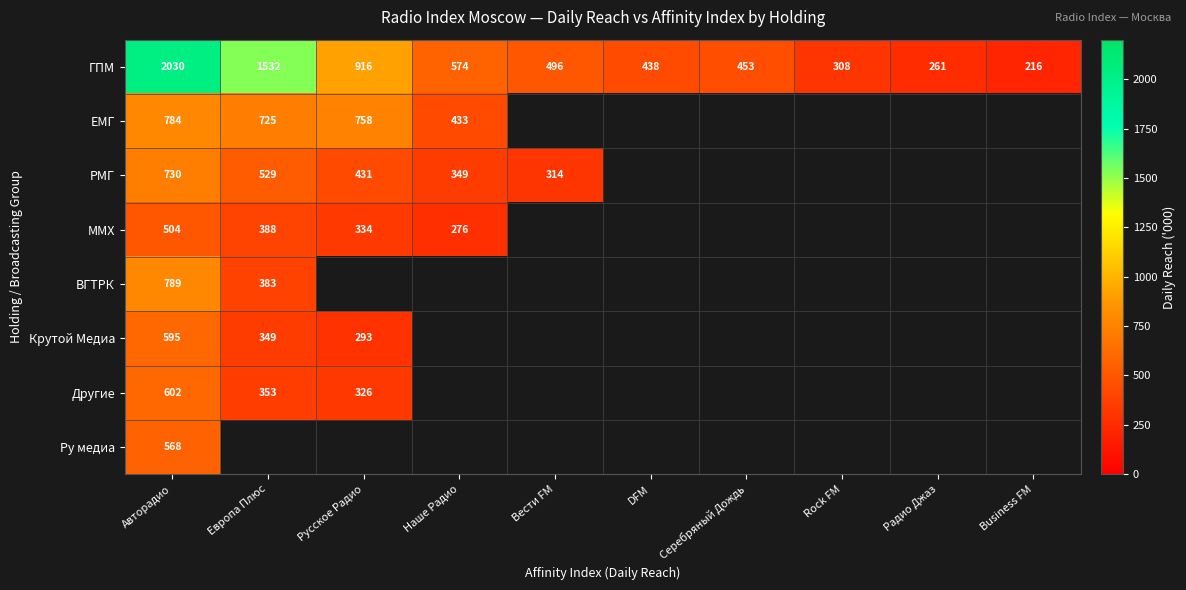

What is the minimum value shown in the chart?

216.4